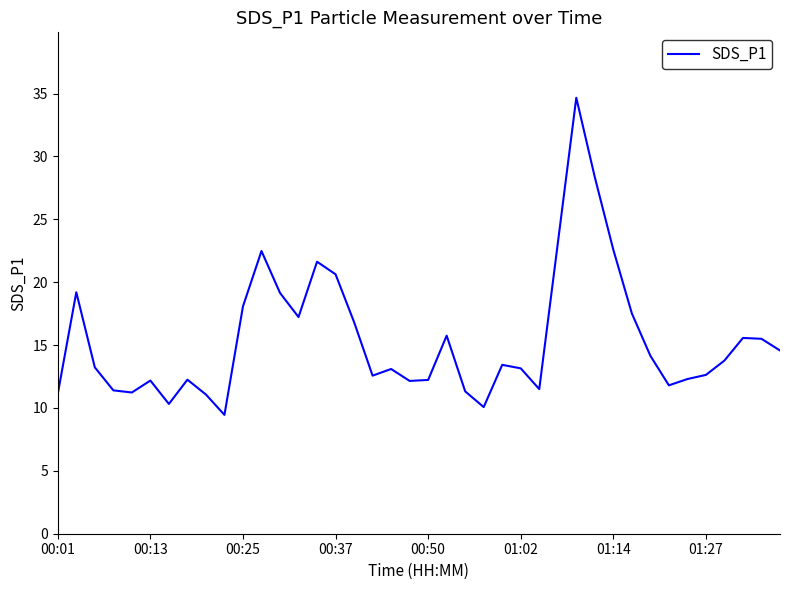

Is this an area chart (filled region under the line)?

No